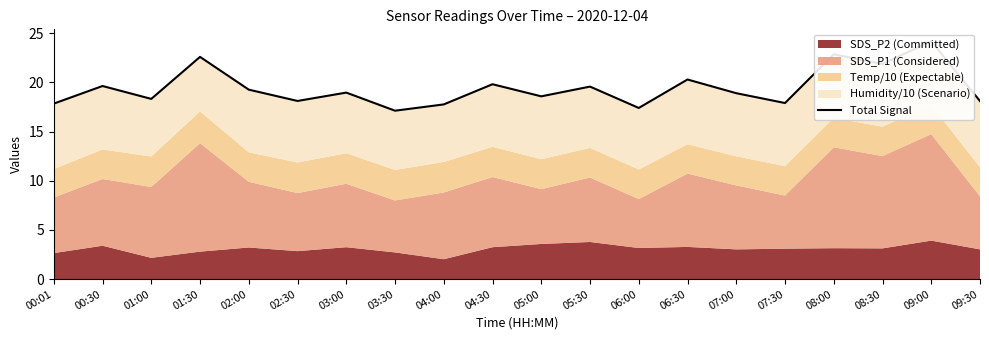

What is the approximate value at 04:00?

17.8